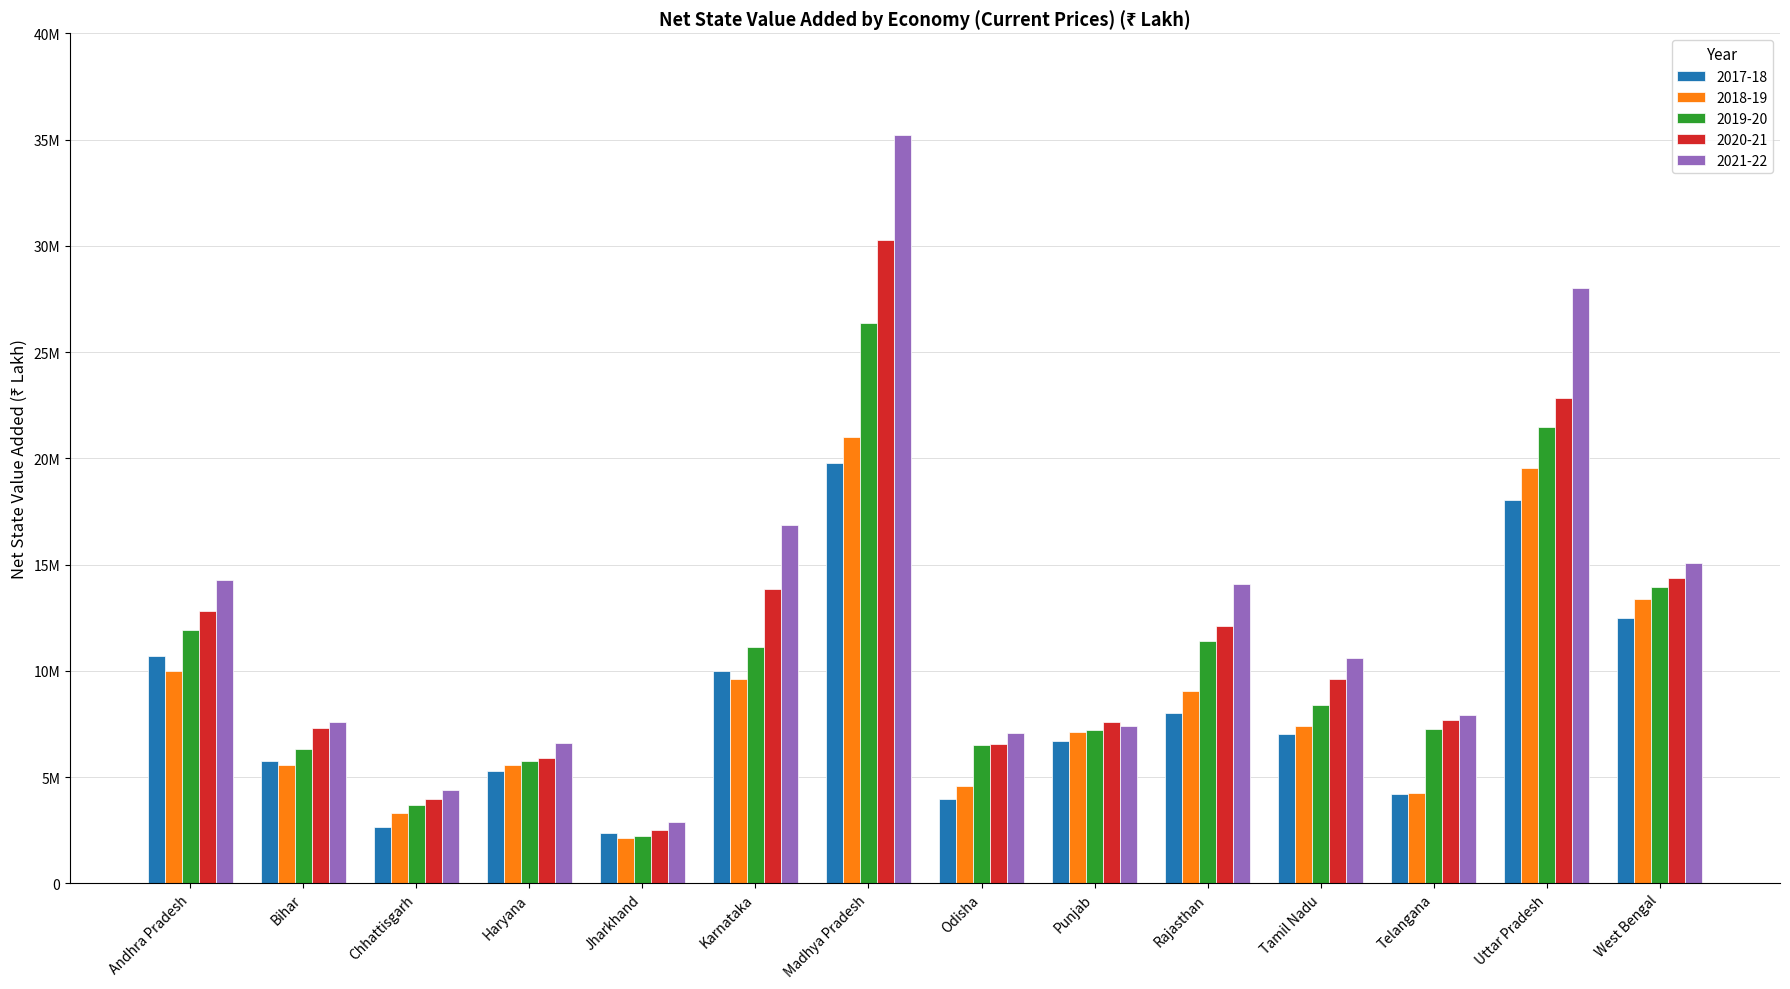

What are all the series names shown in the legend?

2017-18, 2018-19, 2019-20, 2020-21, 2021-22